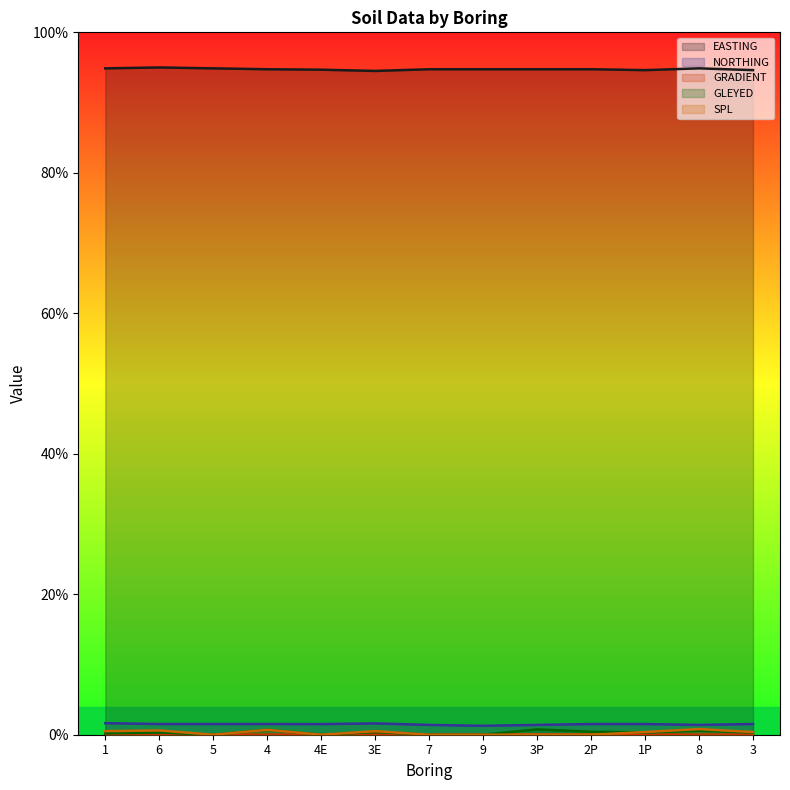

What is the label of the 3rd point from the left?

5